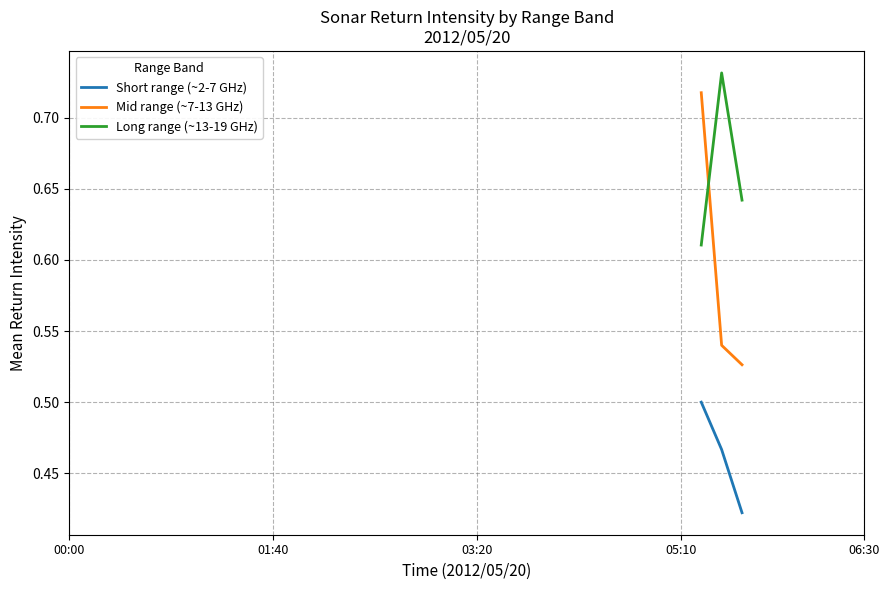

How many positive values does the Long range (~13-19 GHz) series have?

3